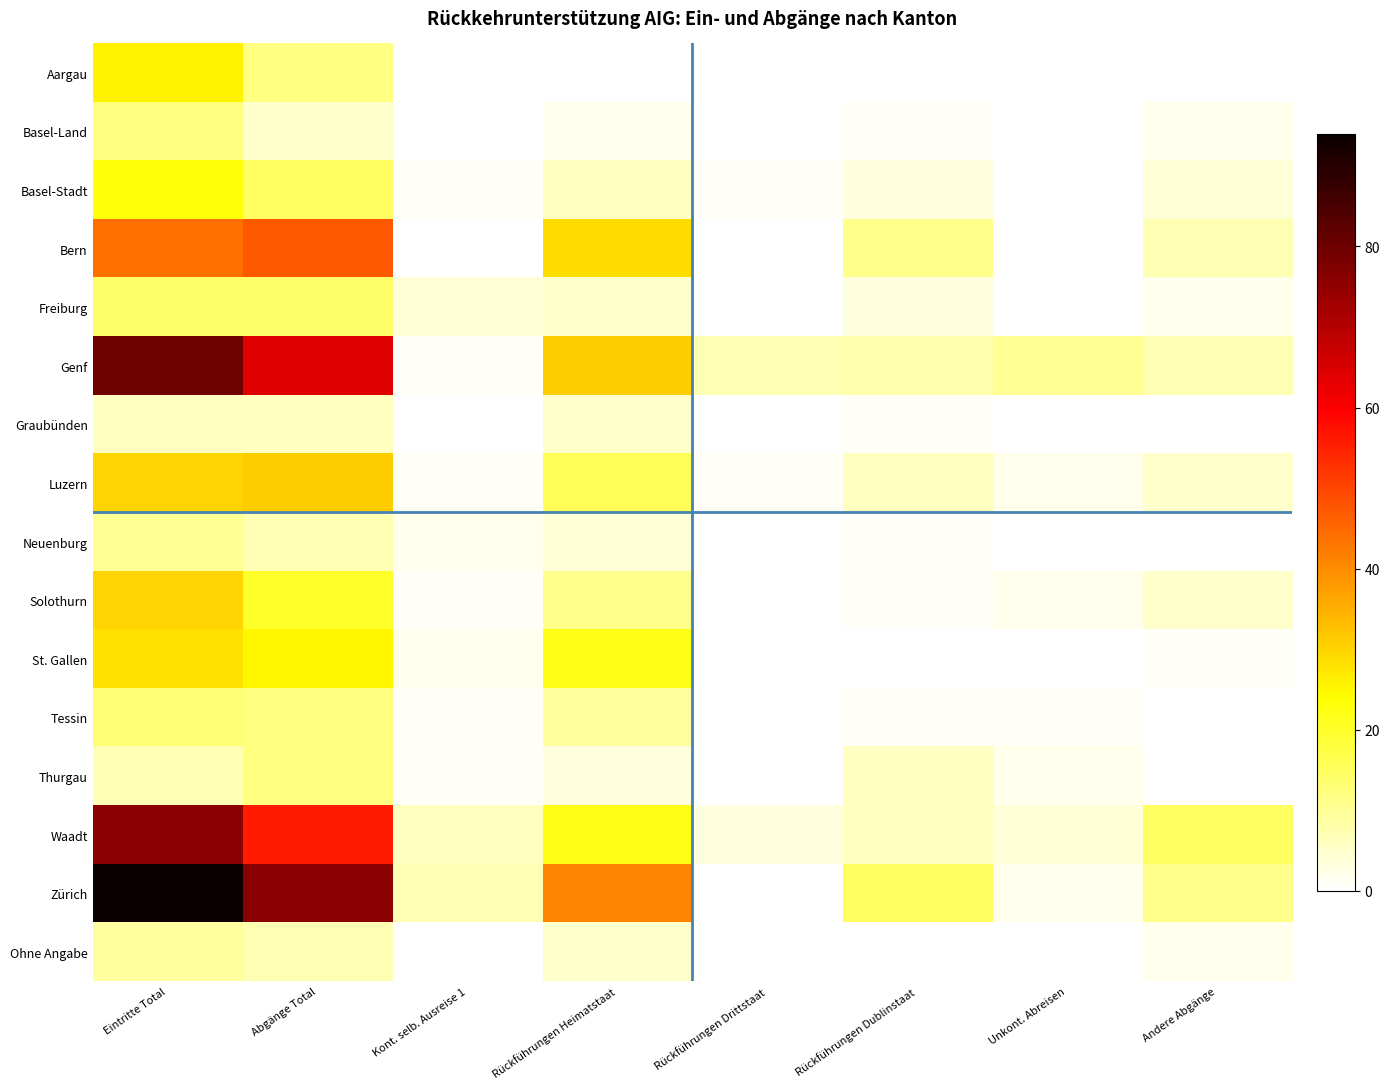

Reading right to left, what are all the values shown in this chart?

Aargau: Andere Abgänge=0	Unkont. Abreisen=0	Rückführungen Dublinstaat=0	Rückführungen Drittstaat=0	Rückführungen Heimatstaat=0	Kont. selb. Ausreise 1=0	Abgänge Total=12	Eintritte Total=26
Basel-Land: Andere Abgänge=2	Unkont. Abreisen=0	Rückführungen Dublinstaat=1	Rückführungen Drittstaat=0	Rückführungen Heimatstaat=2	Kont. selb. Ausreise 1=0	Abgänge Total=5	Eintritte Total=12
Basel-Stadt: Andere Abgänge=4	Unkont. Abreisen=0	Rückführungen Dublinstaat=3	Rückführungen Drittstaat=1	Rückführungen Heimatstaat=6	Kont. selb. Ausreise 1=1	Abgänge Total=15	Eintritte Total=23
Bern: Andere Abgänge=7	Unkont. Abreisen=0	Rückführungen Dublinstaat=11	Rückführungen Drittstaat=0	Rückführungen Heimatstaat=29	Kont. selb. Ausreise 1=0	Abgänge Total=47	Eintritte Total=44
Freiburg: Andere Abgänge=2	Unkont. Abreisen=0	Rückführungen Dublinstaat=3	Rückführungen Drittstaat=0	Rückführungen Heimatstaat=5	Kont. selb. Ausreise 1=4	Abgänge Total=14	Eintritte Total=14
Genf: Andere Abgänge=7	Unkont. Abreisen=10	Rückführungen Dublinstaat=8	Rückführungen Drittstaat=7	Rückführungen Heimatstaat=31	Kont. selb. Ausreise 1=1	Abgänge Total=64	Eintritte Total=80
Graubünden: Andere Abgänge=0	Unkont. Abreisen=0	Rückführungen Dublinstaat=1	Rückführungen Drittstaat=0	Rückführungen Heimatstaat=5	Kont. selb. Ausreise 1=0	Abgänge Total=6	Eintritte Total=6
Luzern: Andere Abgänge=5	Unkont. Abreisen=2	Rückführungen Dublinstaat=6	Rückführungen Drittstaat=1	Rückführungen Heimatstaat=16	Kont. selb. Ausreise 1=1	Abgänge Total=31	Eintritte Total=30
Neuenburg: Andere Abgänge=0	Unkont. Abreisen=0	Rückführungen Dublinstaat=1	Rückführungen Drittstaat=0	Rückführungen Heimatstaat=4	Kont. selb. Ausreise 1=2	Abgänge Total=7	Eintritte Total=10
Solothurn: Andere Abgänge=5	Unkont. Abreisen=2	Rückführungen Dublinstaat=1	Rückführungen Drittstaat=0	Rückführungen Heimatstaat=11	Kont. selb. Ausreise 1=1	Abgänge Total=20	Eintritte Total=30
St. Gallen: Andere Abgänge=1	Unkont. Abreisen=0	Rückführungen Dublinstaat=0	Rückführungen Drittstaat=0	Rückführungen Heimatstaat=22	Kont. selb. Ausreise 1=2	Abgänge Total=25	Eintritte Total=28
Tessin: Andere Abgänge=0	Unkont. Abreisen=1	Rückführungen Dublinstaat=1	Rückführungen Drittstaat=0	Rückführungen Heimatstaat=9	Kont. selb. Ausreise 1=1	Abgänge Total=12	Eintritte Total=13
Thurgau: Andere Abgänge=0	Unkont. Abreisen=2	Rückführungen Dublinstaat=6	Rückführungen Drittstaat=0	Rückführungen Heimatstaat=3	Kont. selb. Ausreise 1=1	Abgänge Total=12	Eintritte Total=7
Waadt: Andere Abgänge=15	Unkont. Abreisen=4	Rückführungen Dublinstaat=6	Rückführungen Drittstaat=3	Rückführungen Heimatstaat=22	Kont. selb. Ausreise 1=6	Abgänge Total=56	Eintritte Total=76
Zürich: Andere Abgänge=11	Unkont. Abreisen=2	Rückführungen Dublinstaat=15	Rückführungen Drittstaat=0	Rückführungen Heimatstaat=41	Kont. selb. Ausreise 1=7	Abgänge Total=76	Eintritte Total=94
Ohne Angabe: Andere Abgänge=2	Unkont. Abreisen=0	Rückführungen Dublinstaat=0	Rückführungen Drittstaat=0	Rückführungen Heimatstaat=5	Kont. selb. Ausreise 1=0	Abgänge Total=7	Eintritte Total=9